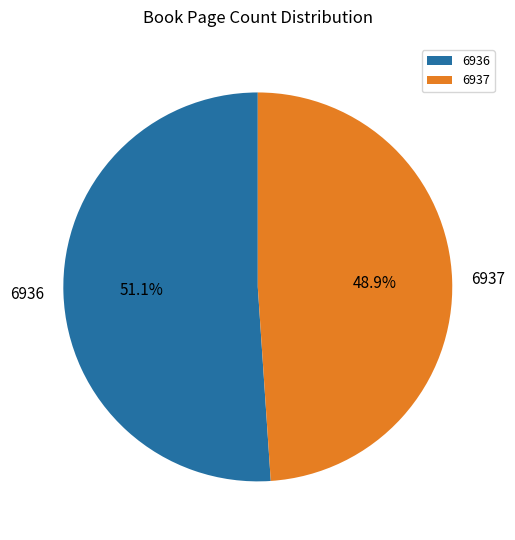

What percentage is NOT represented by 6936?

48.9%